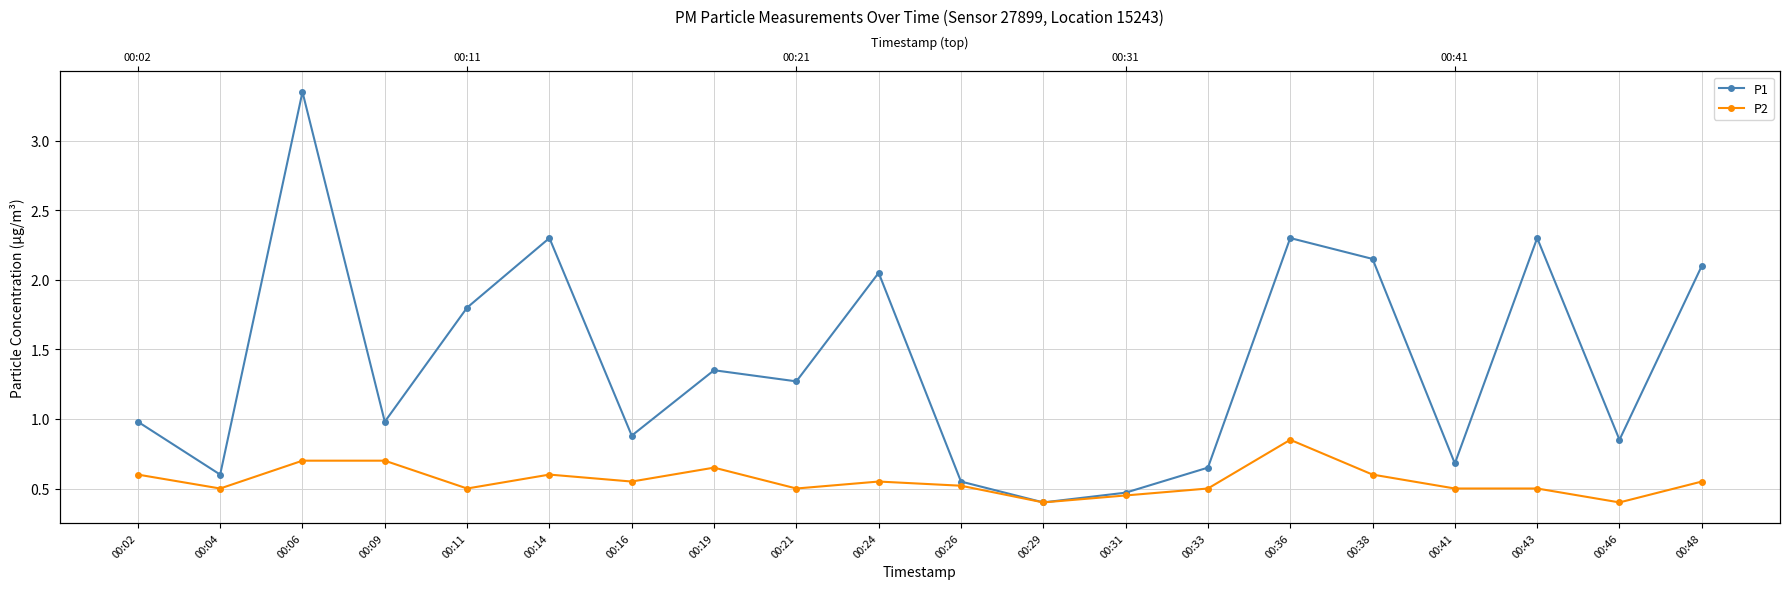

What is the value of the P1 point at the 2nd from the left?

0.6